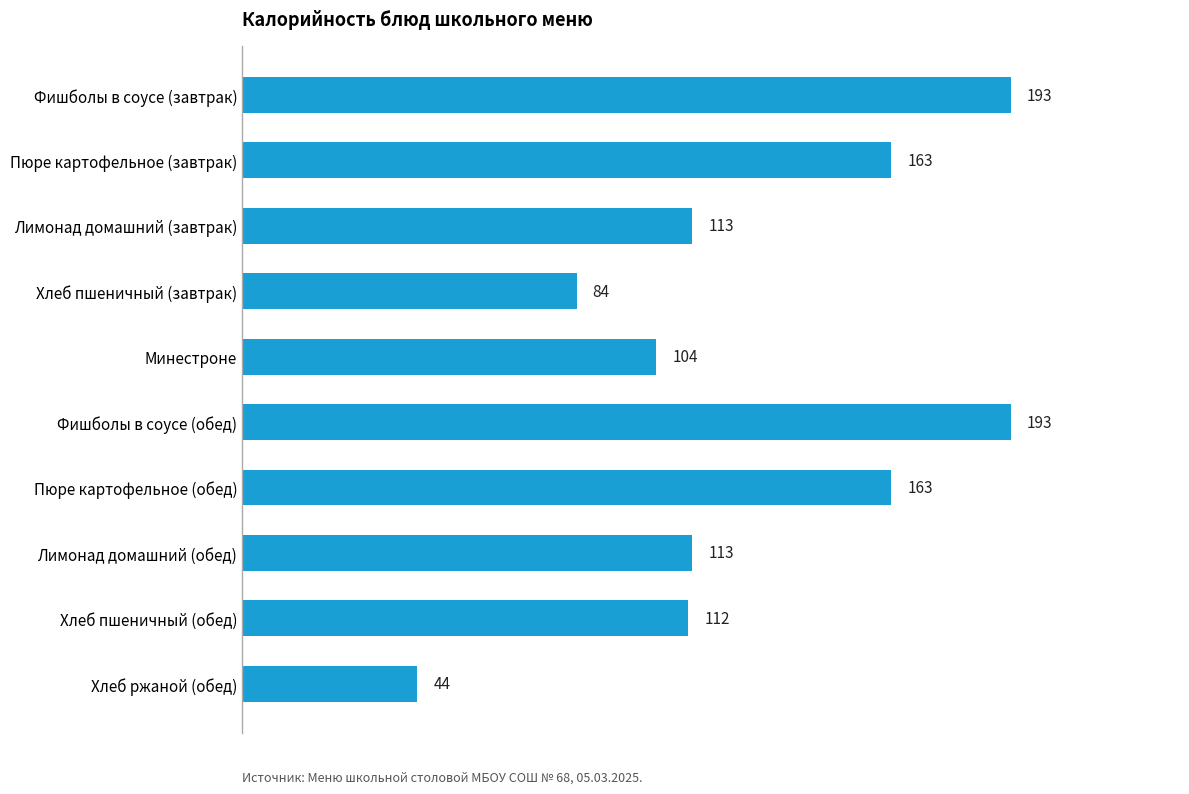

Is it true that the value at Лимонад домашний (завтрак) is 113?

True